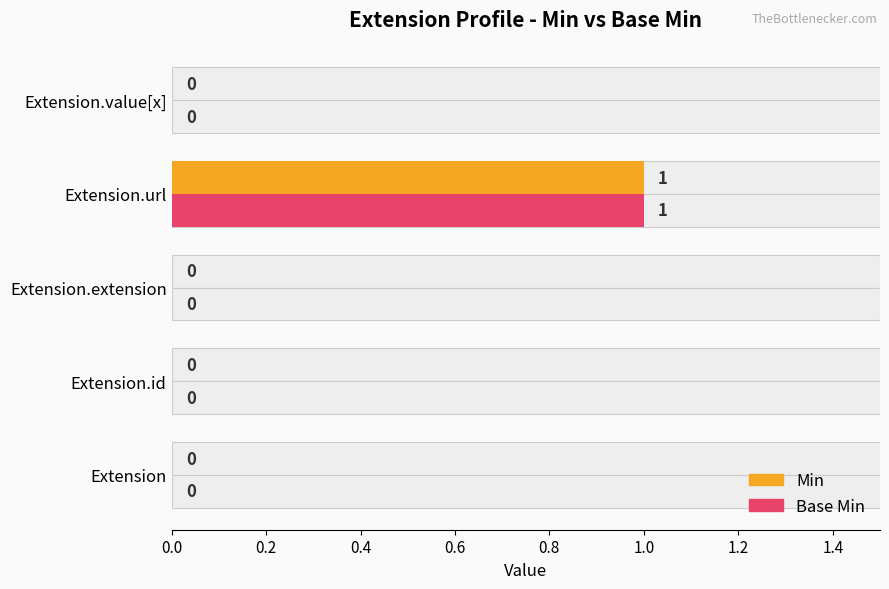

What are all the series names shown in the legend?

Min, Base Min